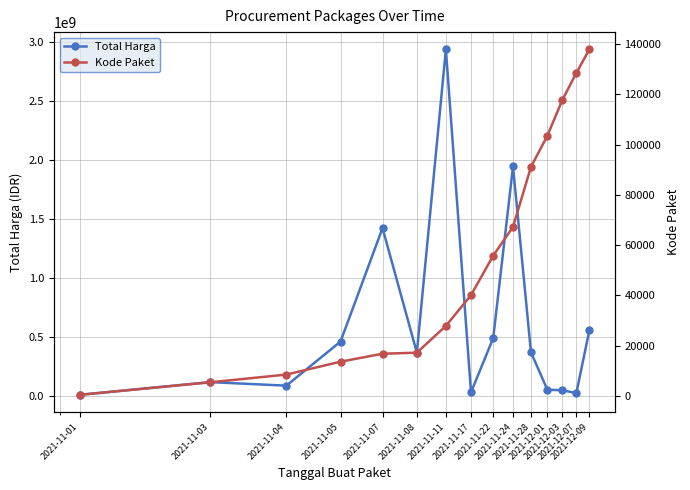

Where is the first local maximum for Total Harga?

2021-11-03